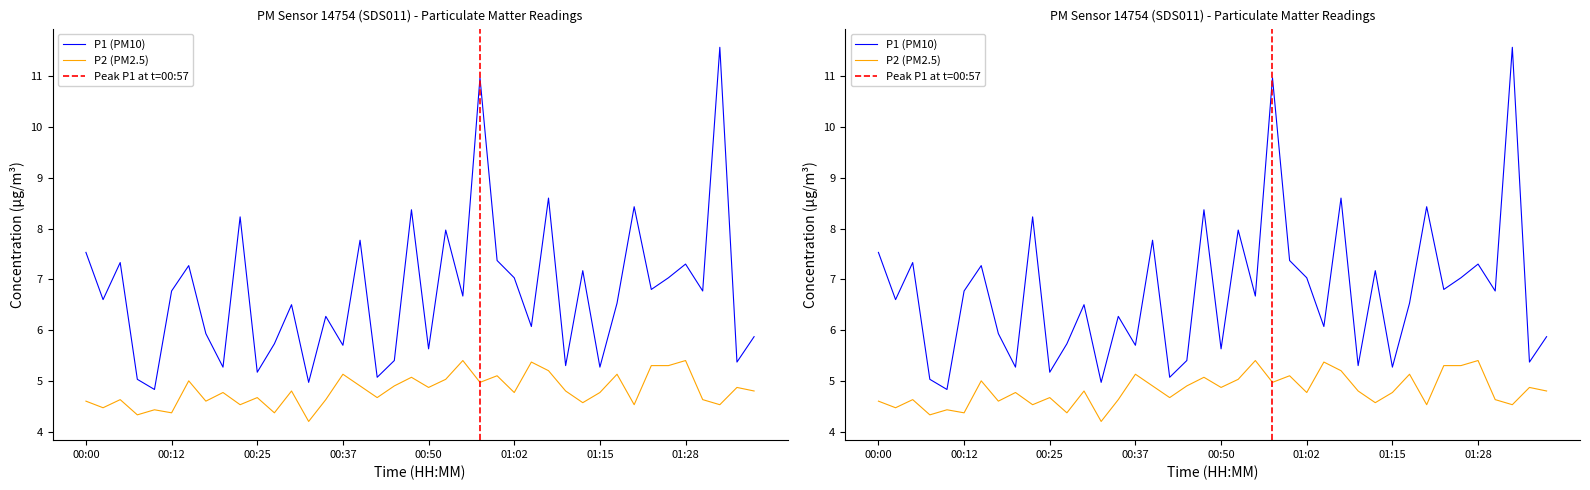

True or false: P1 and P2 cross at least once.

False